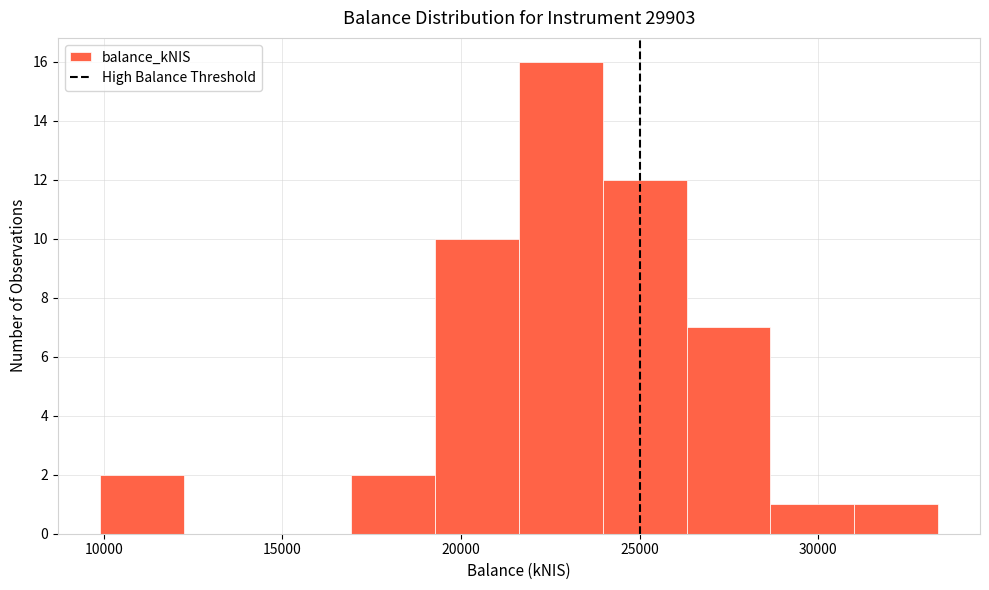

Reading left to right, transcribe this chart: for each bar, give the range it covers on the x-axis and its height. Neither the bar edges nor the heights are printed on the chart, so give them approximately, as read against the axes.

10000 to 12000: 2
12000 to 14500: 0
14500 to 17000: 0
17000 to 19500: 2
19500 to 21500: 10
21500 to 24000: 16
24000 to 26500: 12
26500 to 28500: 7
28500 to 31000: 1
31000 to 33500: 1